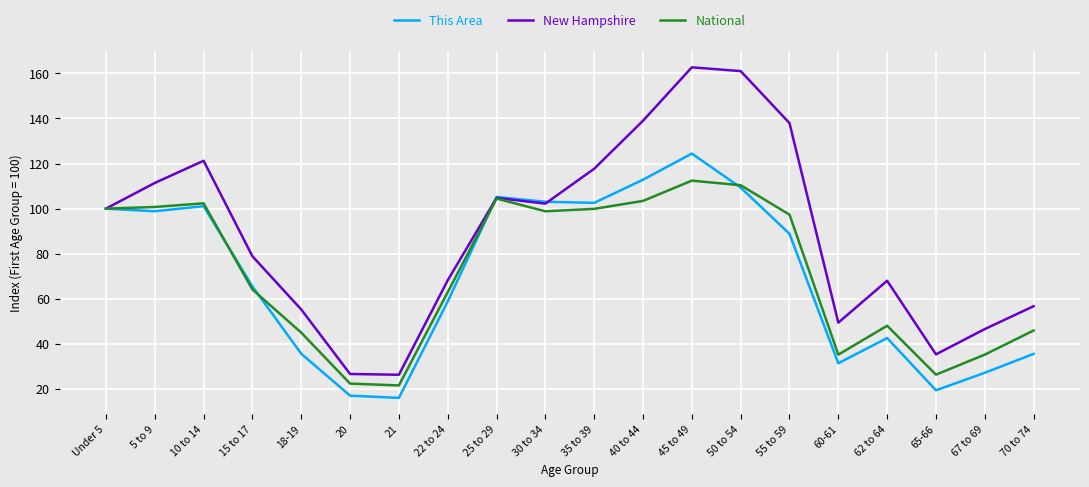

The This Area series shows 7.1 at 21. True or false?

False